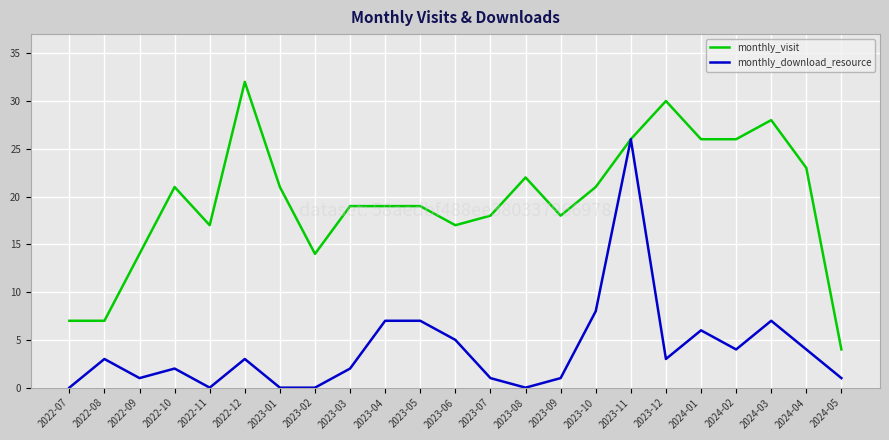

What position from the left is 2022-12?

6